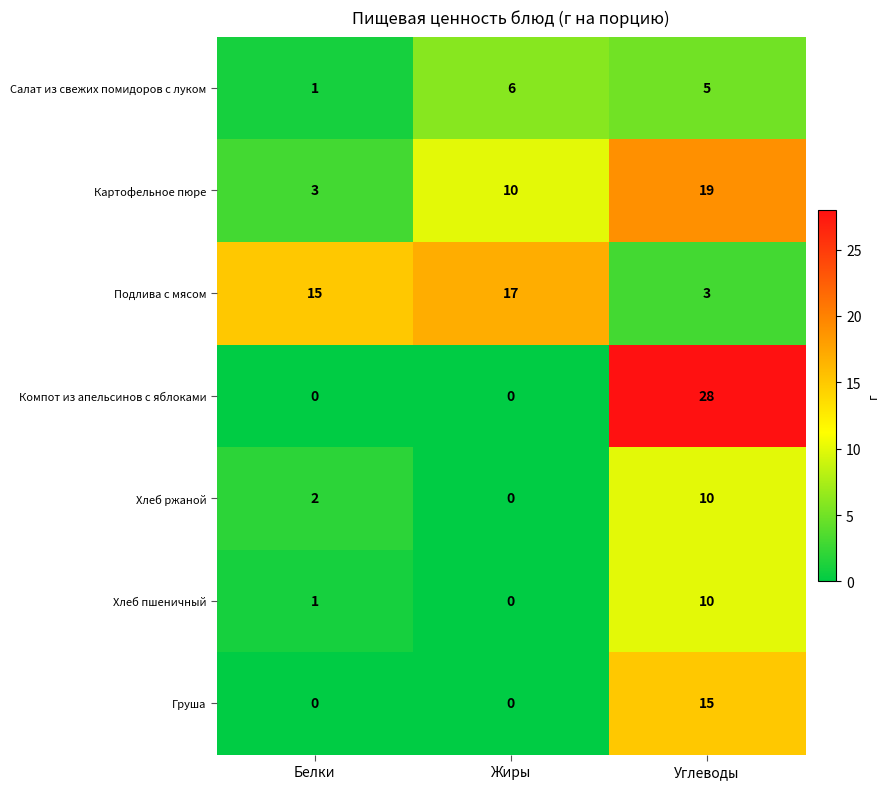

Which series has the widest spread of values?

Компот из апельсинов с яблоками